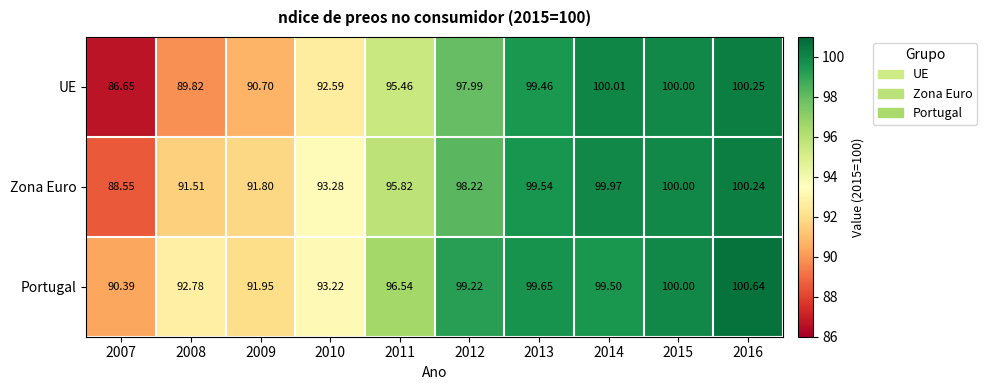

Which series has the largest total across all categories?

Portugal